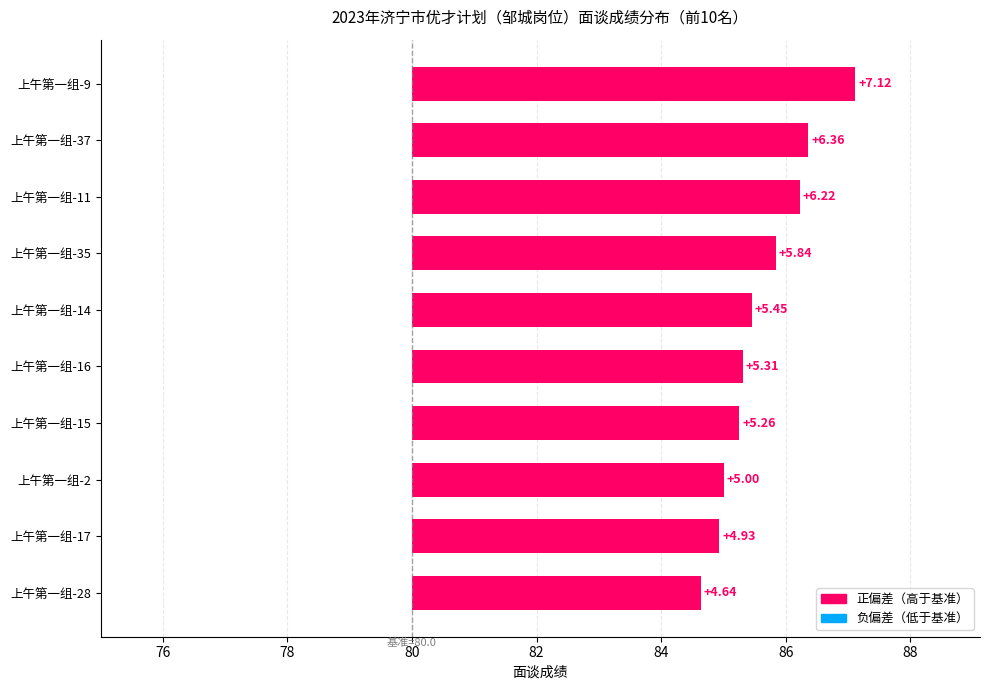

Count the number of categories in the chart.

10